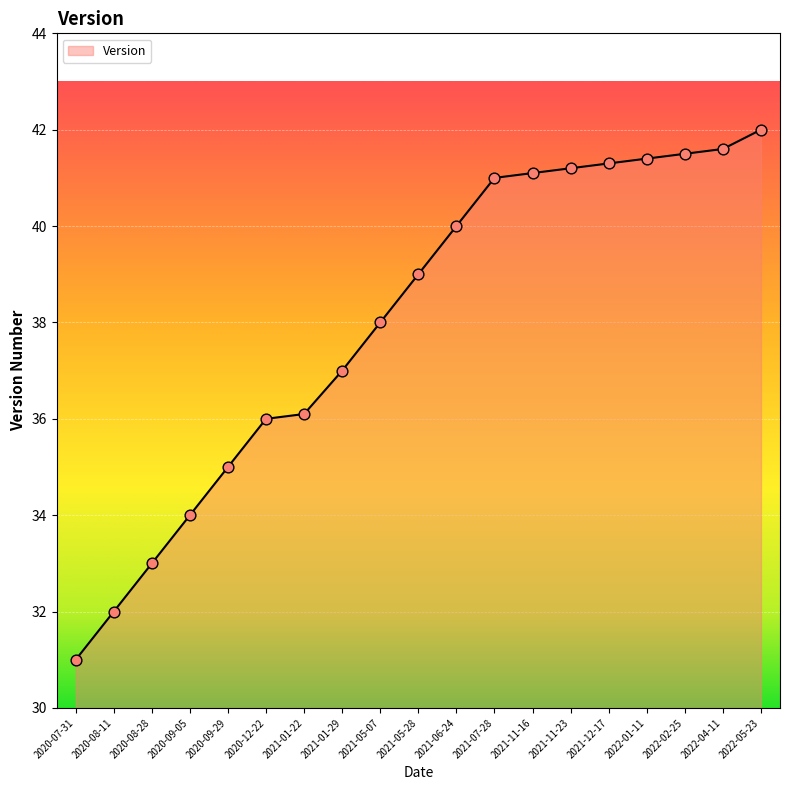

What is the change in value from 2021-01-22 to 2021-06-24?

+3.9